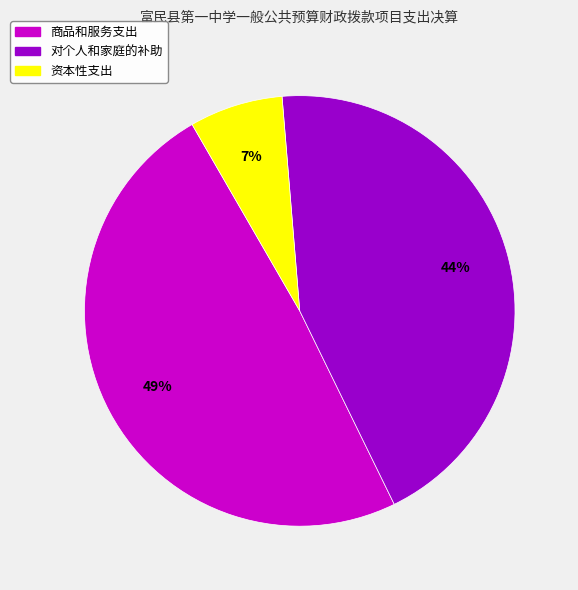

Does any single category account for the majority?

No